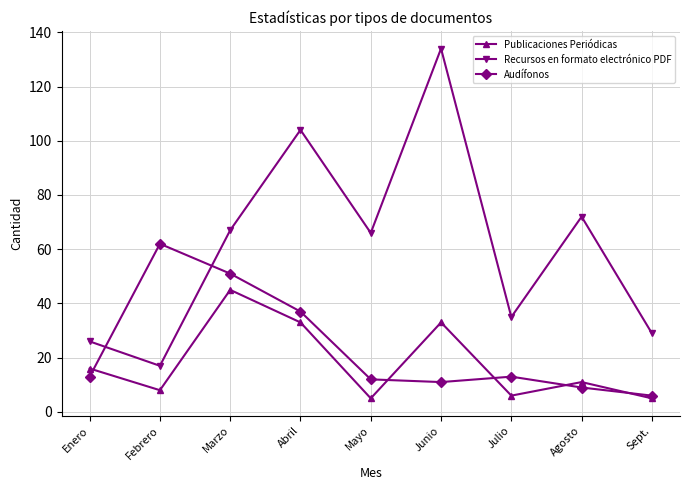

Read the Publicaciones Periódicas value at Enero, to the nearest 5.

15